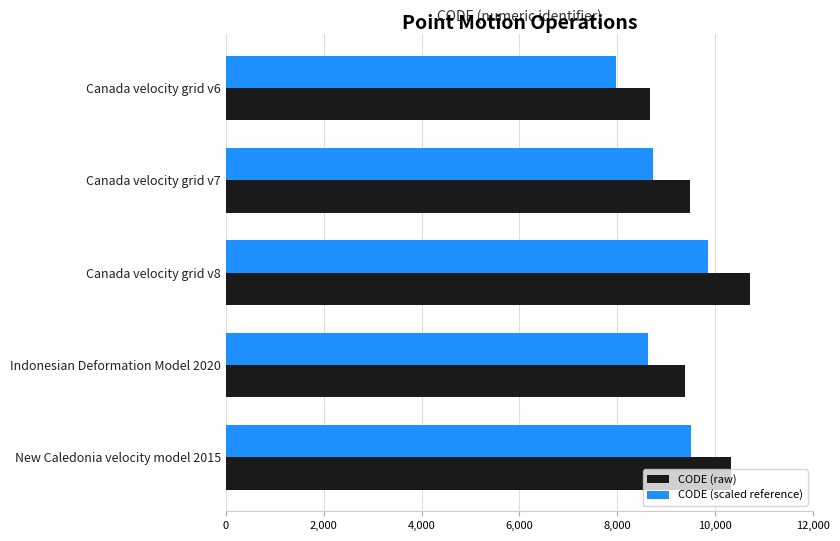

The value of CODE (raw) at Canada velocity grid v6 is 8676.0. True or false?

True